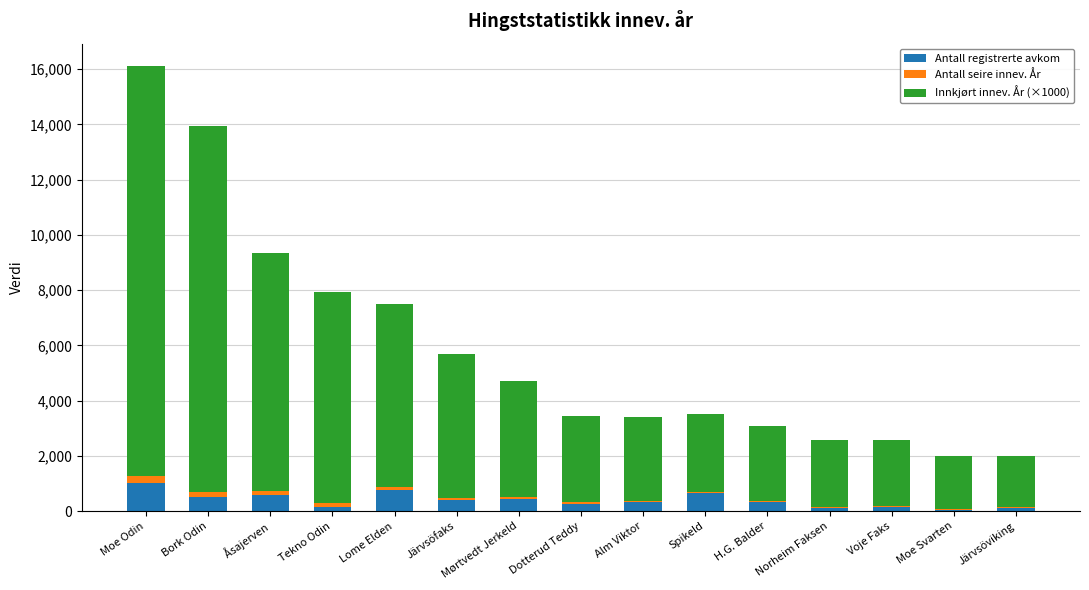

At which category is the sum across all series the highest?

Moe Odin